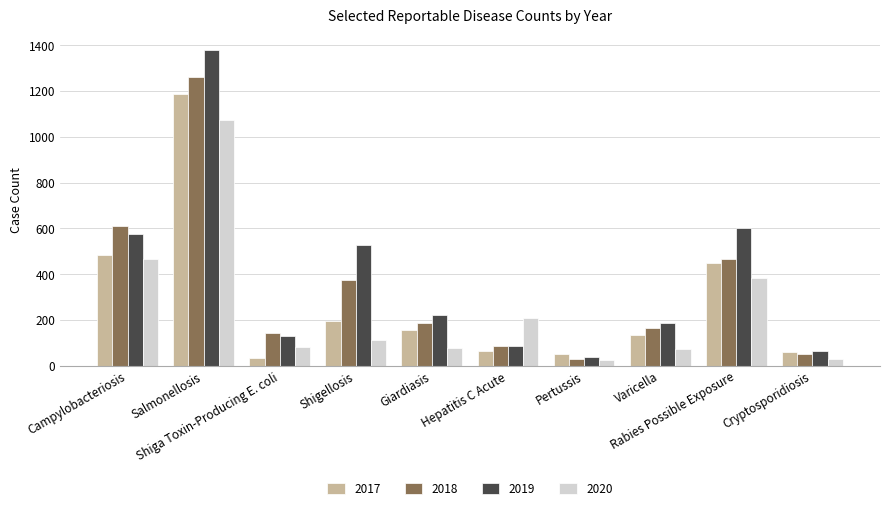

Which series has the widest spread of values?

2019